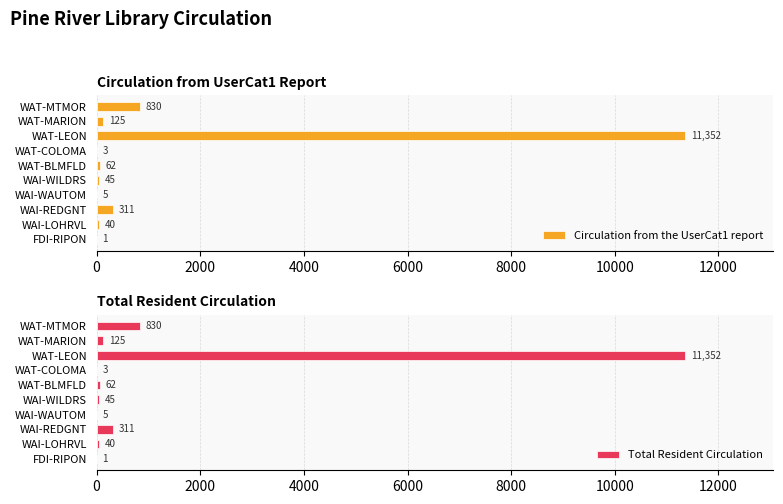

Which series has the largest range (max minus min)?

Circulation from the UserCat1 report